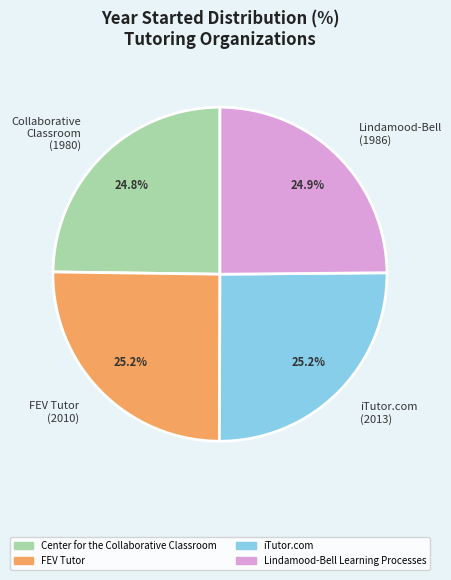

How many segments does this pie chart have?

4